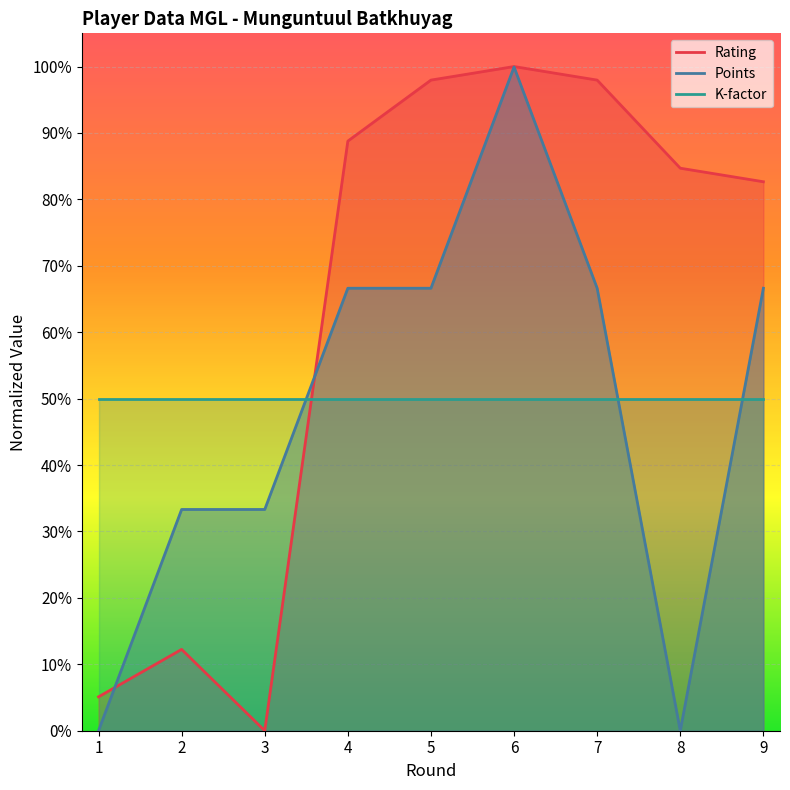

List the labels in order of Rating value, smallest first.

3, 1, 2, 9, 8, 4, 5, 7, 6